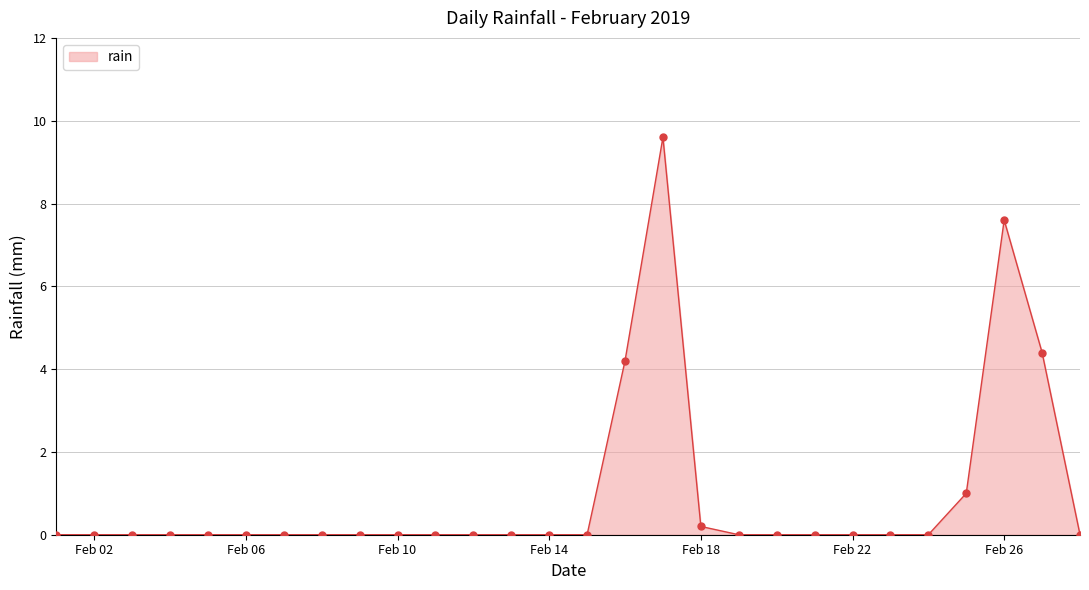

What is the maximum value shown in the chart?

9.6